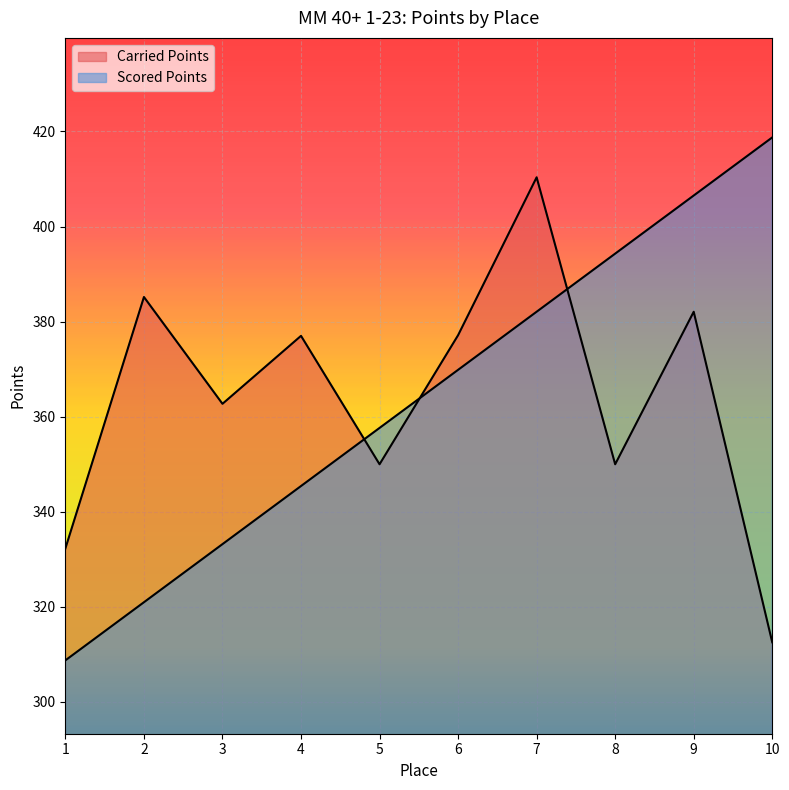

What are all the series names shown in the legend?

Carried Points, Scored Points